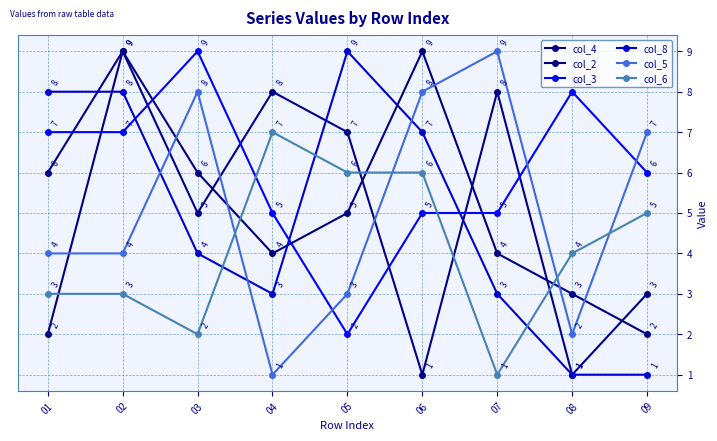

The col_4 series shows 2 at 08. True or false?

False